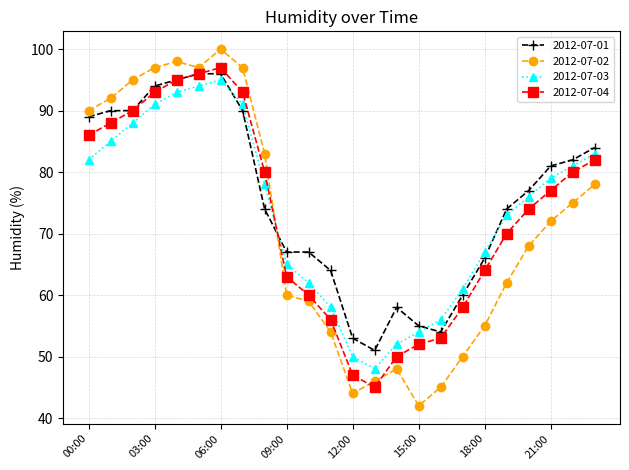

How many interior local valleys does the 2012-07-04 series have?

1